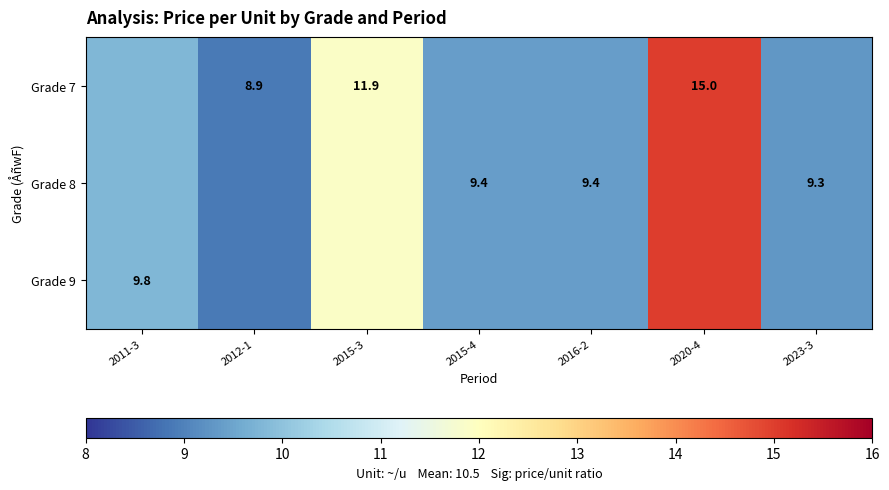

The value of Grade 8 at 2023-3 is 4.9. True or false?

False